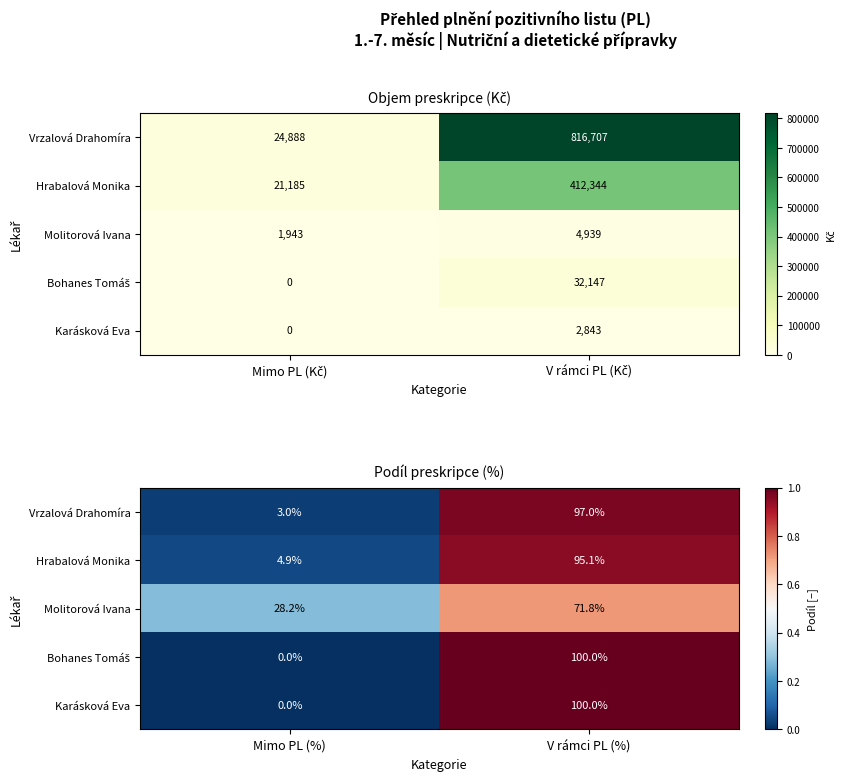

Which series has the largest total across all categories?

Vrzalová Drahomíra